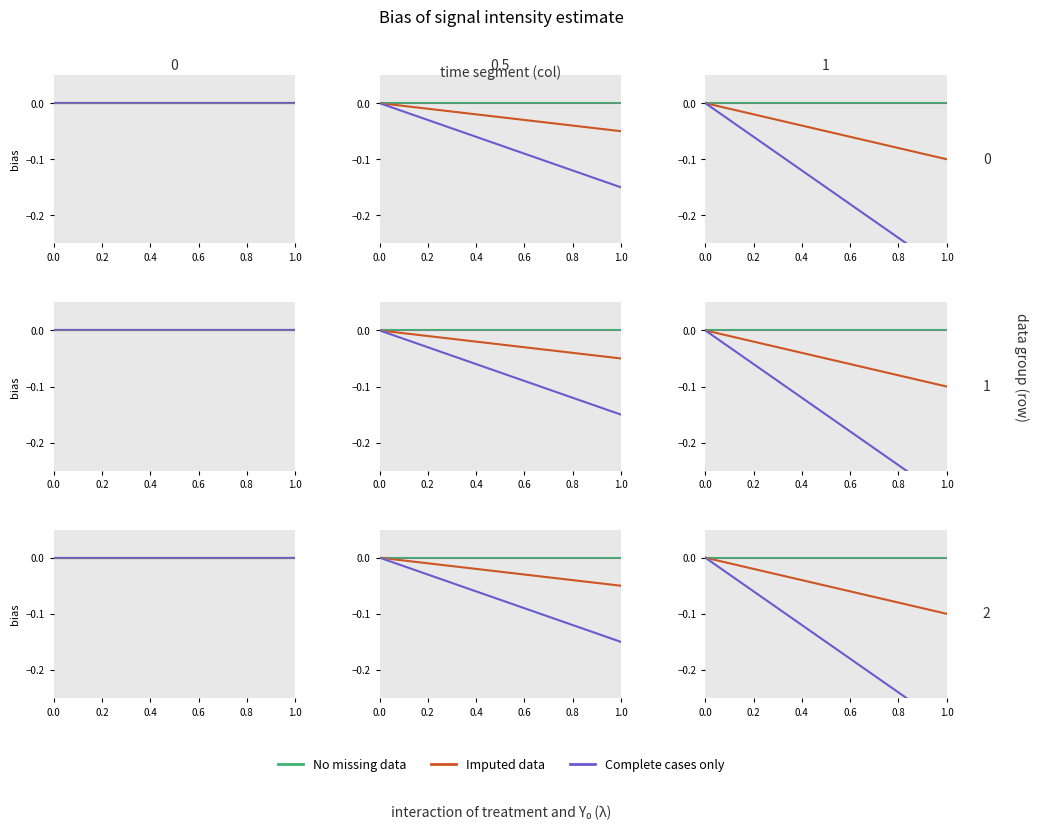

How many data points in Complete cases only are less than 0?

13